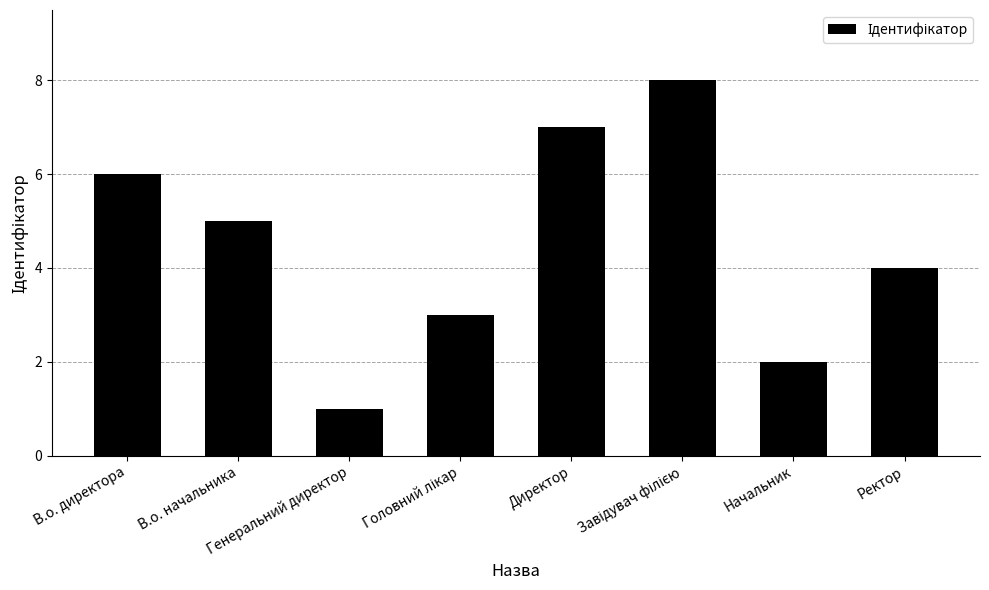

What is the value of the 2nd bar from the left?

5